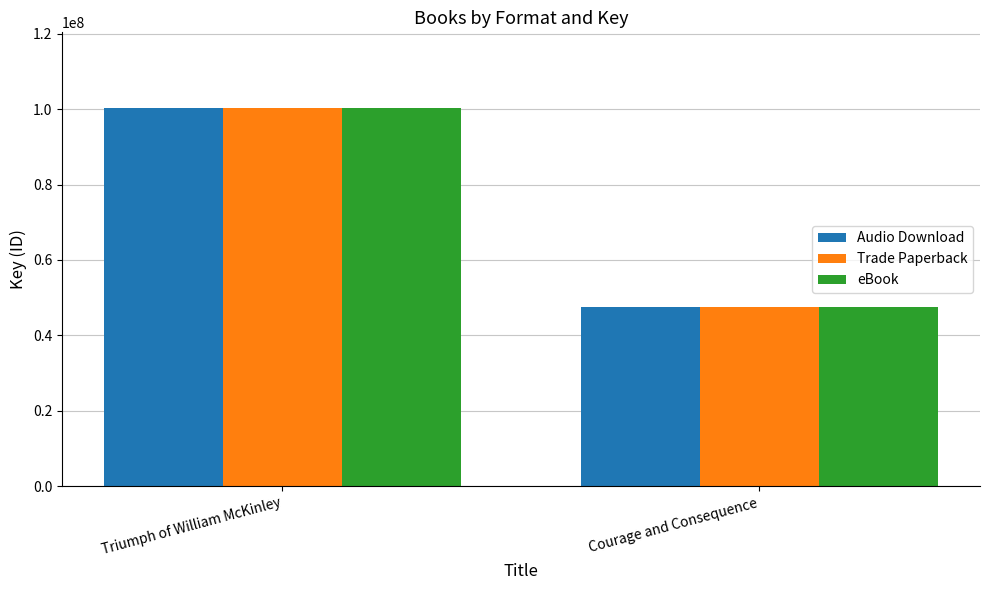

At which category does the chart reach its peak across all series?

Triumph of William McKinley